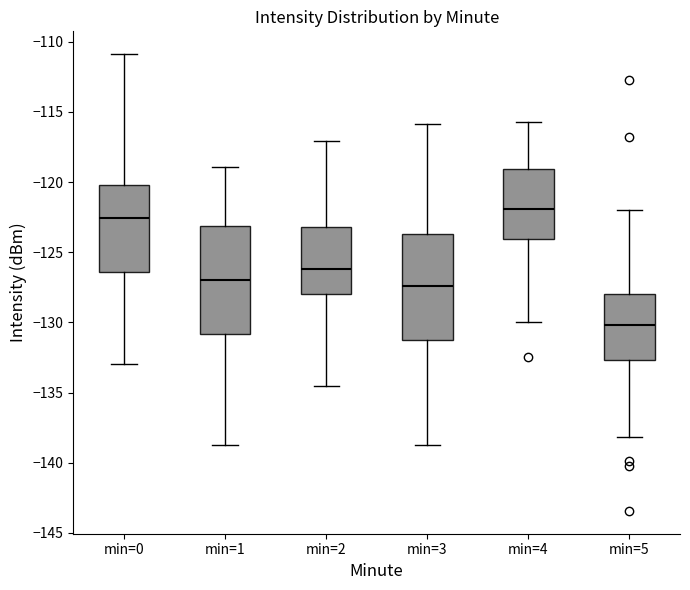

Where is the upper edge of the box for min=0 on the y-axis? The values are not printed on the chart, so give them approximately, as read against the axis.

-120.0